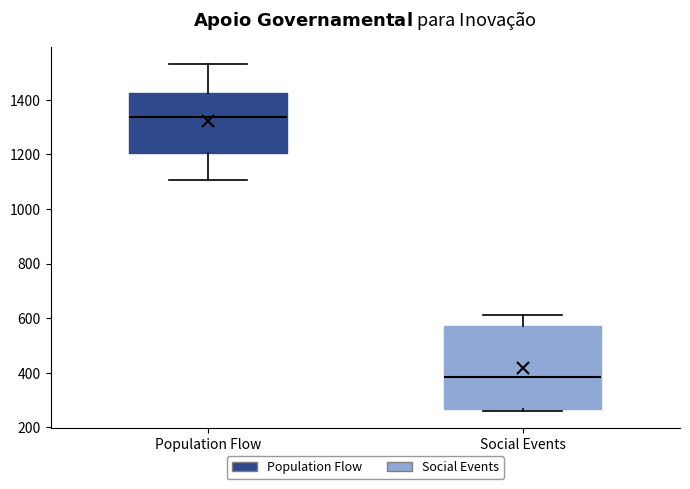

Which box's median line is the highest?

Population Flow